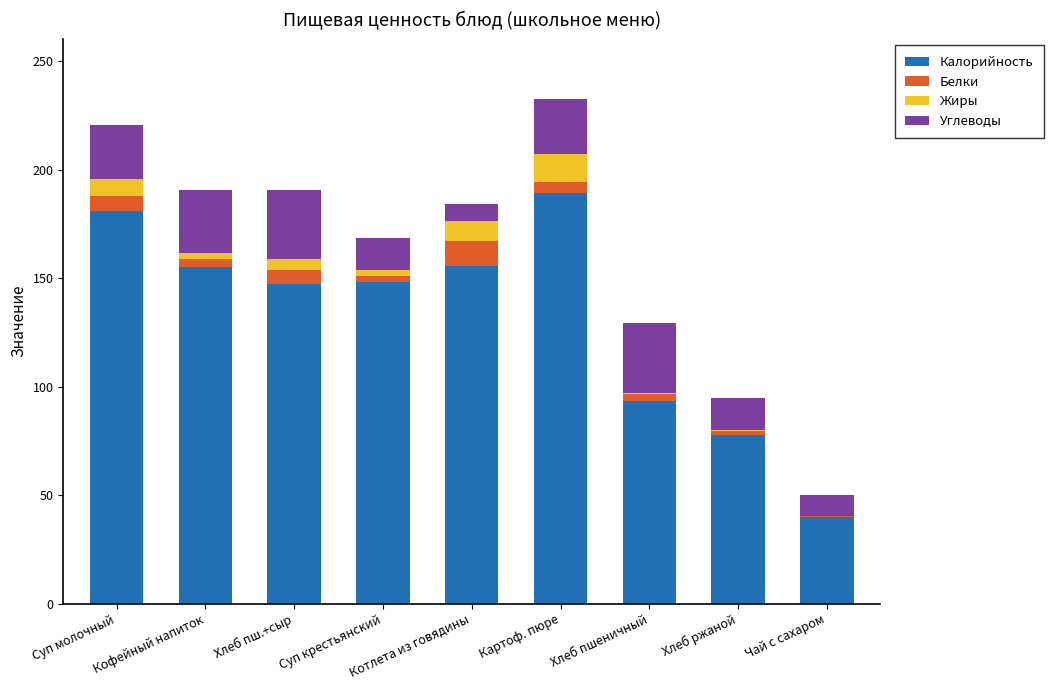

Which category has the highest value in the Калорийность series?

Картоф. пюре